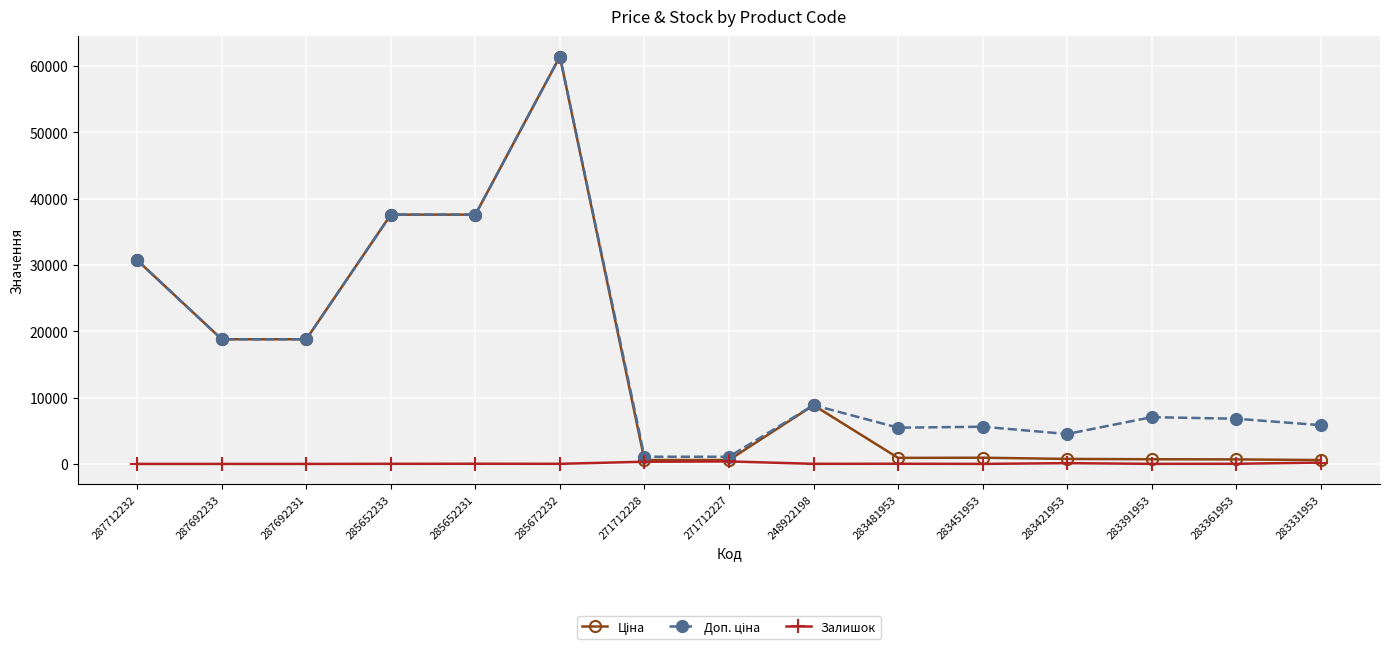

True or false: Залишок has more than 1 points higher than both neighbors.

True